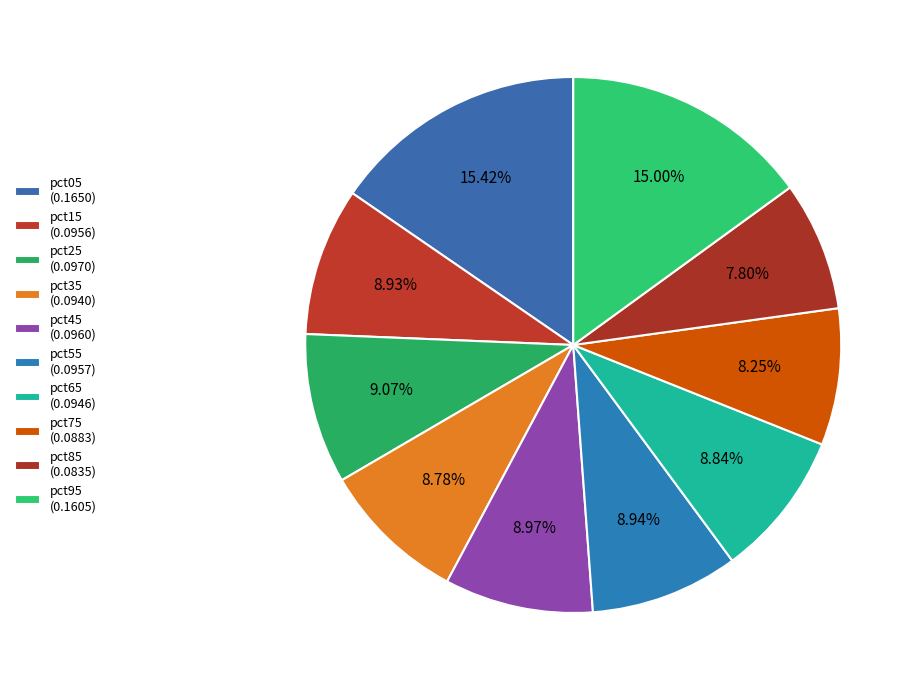

To the nearest percent, what portion does pct65 represent?

9%